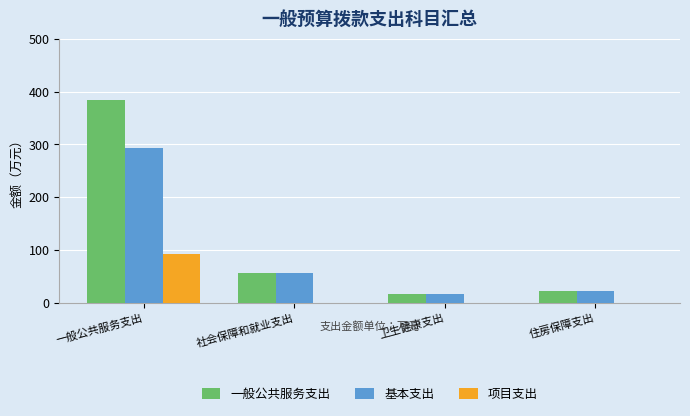

Is the value of 基本支出 at 社会保障和就业支出 greater than the value of 一般公共服务支出 at 卫生健康支出?

Yes